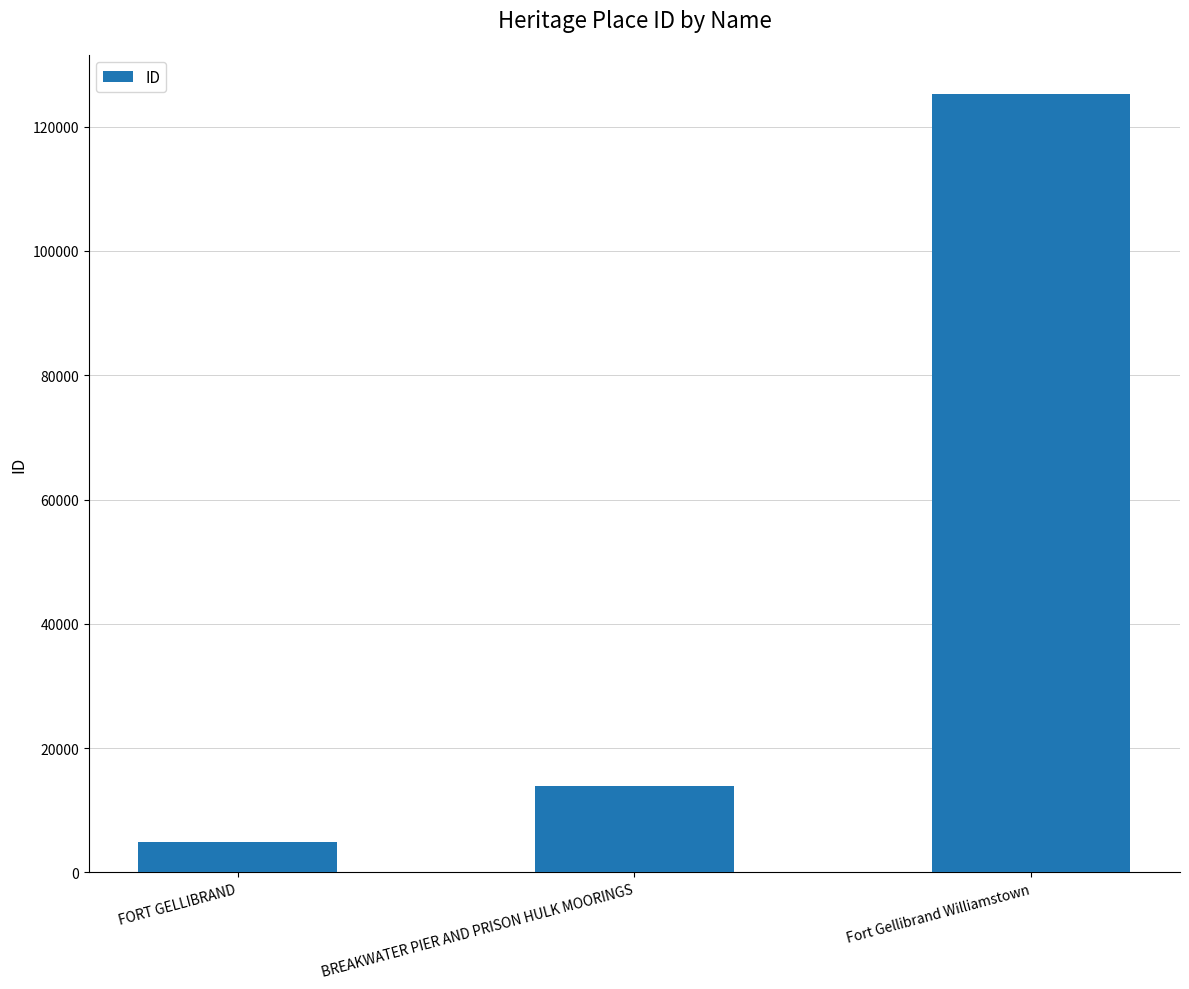

Are the bars grouped side by side (vs. stacked)?

No